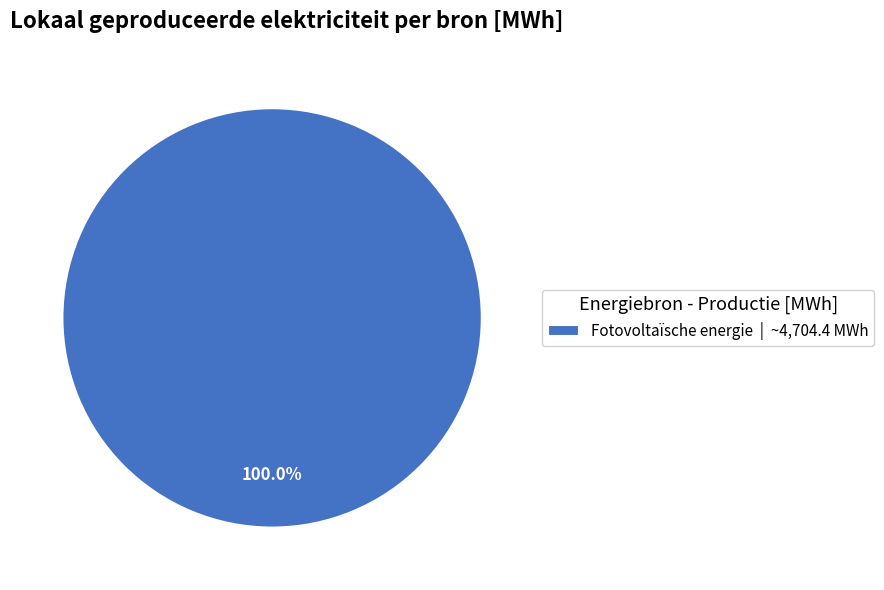

Rank the categories by value from lowest to highest.

Fotovoltaïsche energie | ~4,704.4 MWh